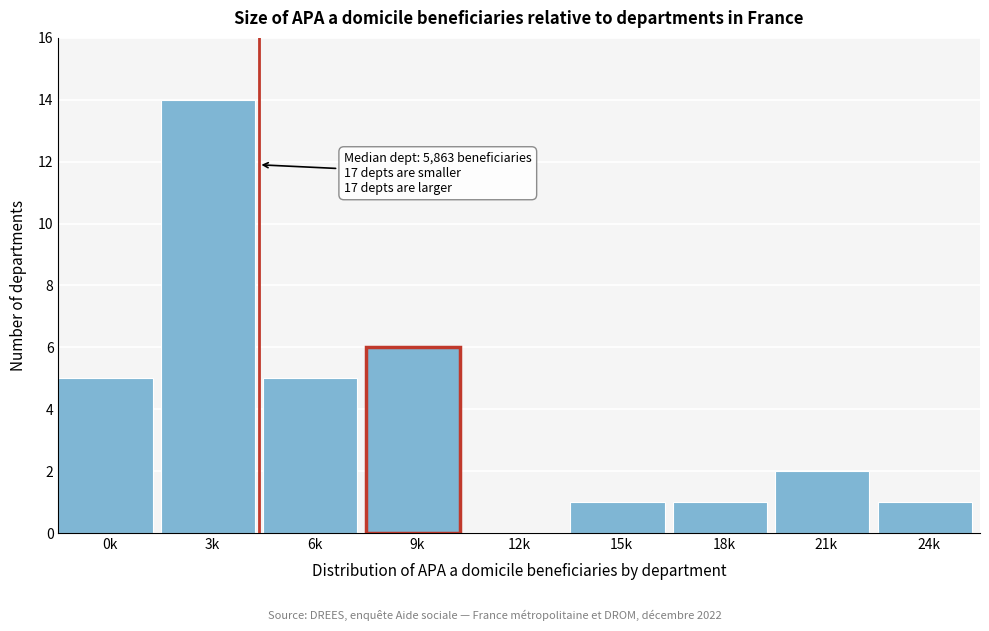

Reading right to left, transcribe all the data shown in this chart.

24k=1	21k=2	18k=1	15k=1	12k=0	9k=6	6k=5	3k=14	0k=5